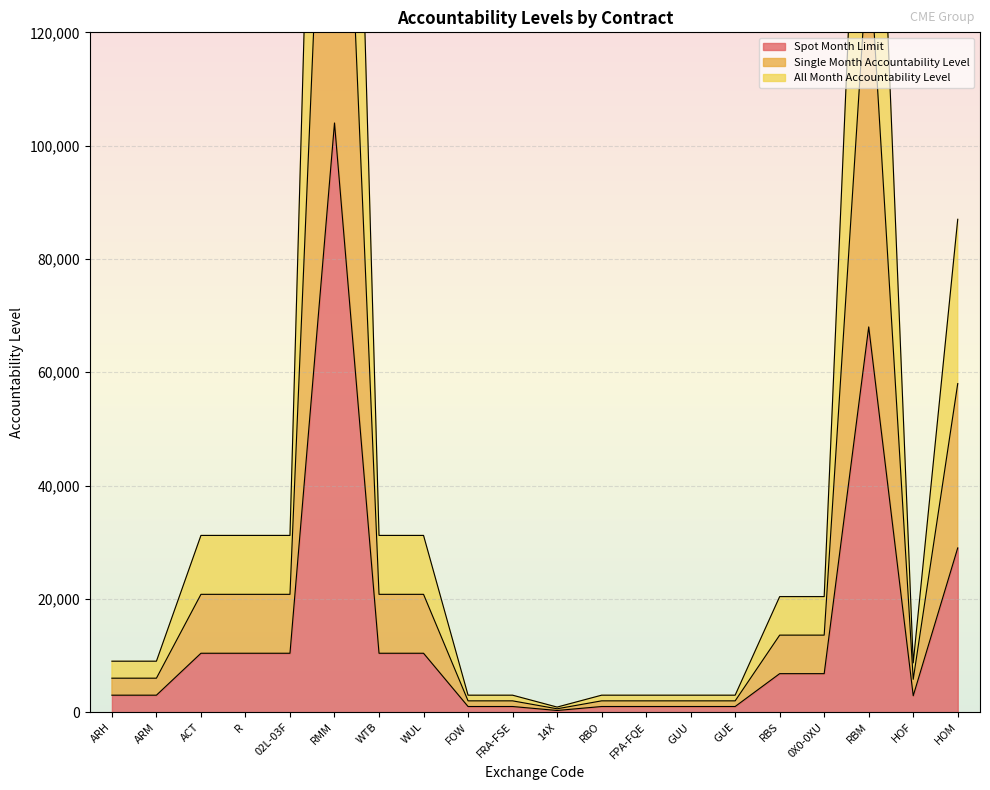

How many data points in Single Month Accountability Level are less than 13600?

10